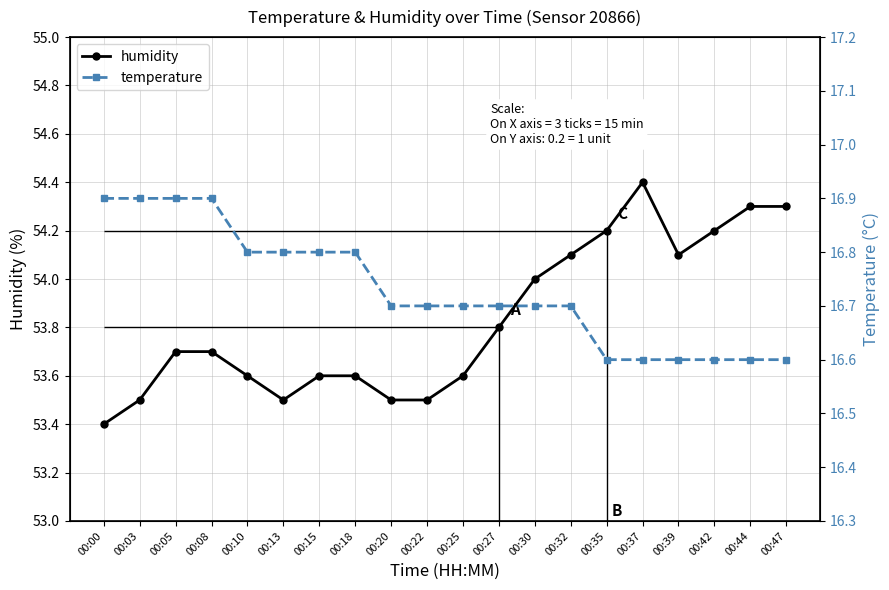

What is the average value of the humidity series?

53.8